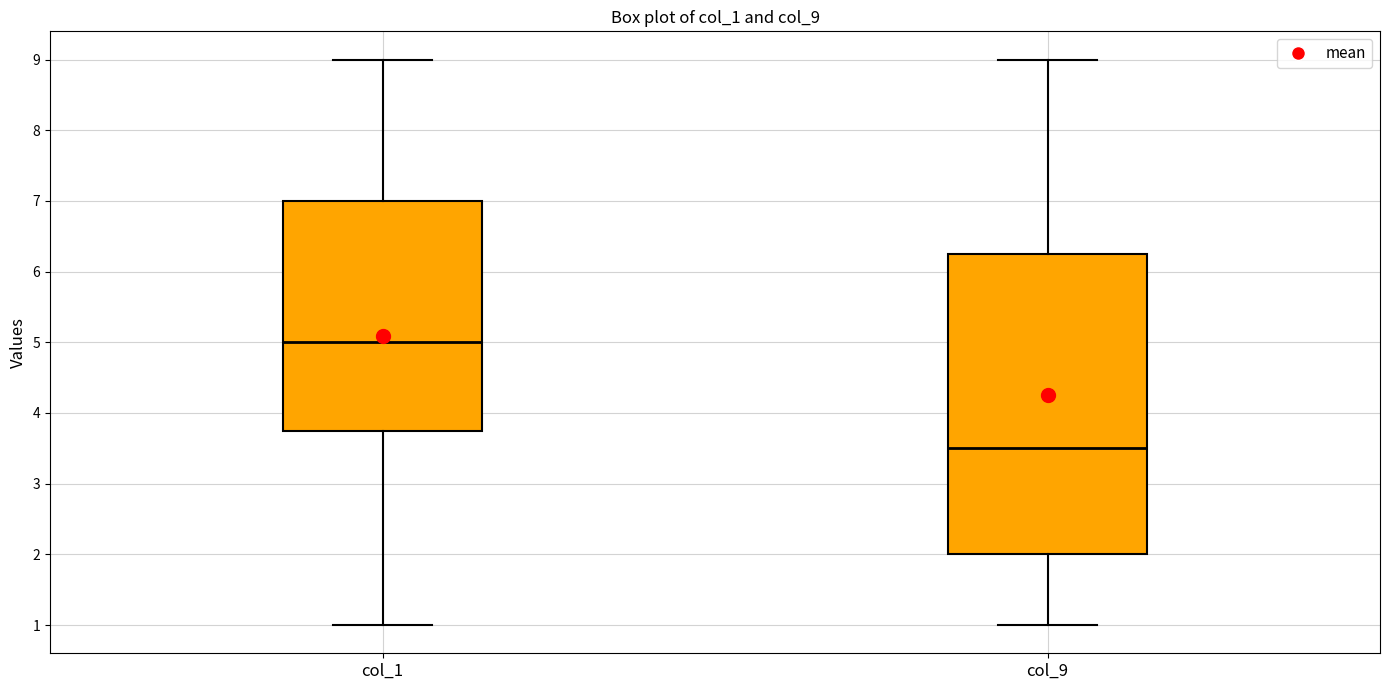

Reading left to right, read every box against the y-axis: the position of its median line, the range the box covers, and the ends of its whiskers. The values are not printed on the chart, so give them approximately, as read against the axis.

col_1: median 5.0, box 3.8 to 7.0, whiskers 1.0 to 9.0
col_9: median 3.5, box 2.0 to 6.3, whiskers 1.0 to 9.0